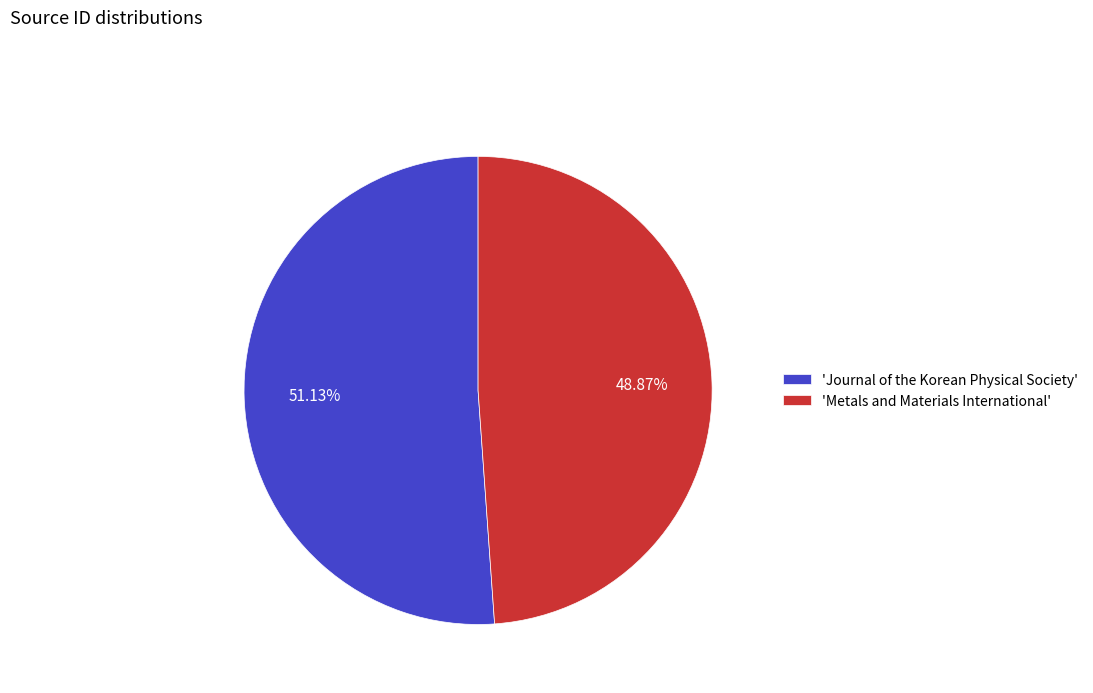

Is there a majority slice in this chart?

Yes